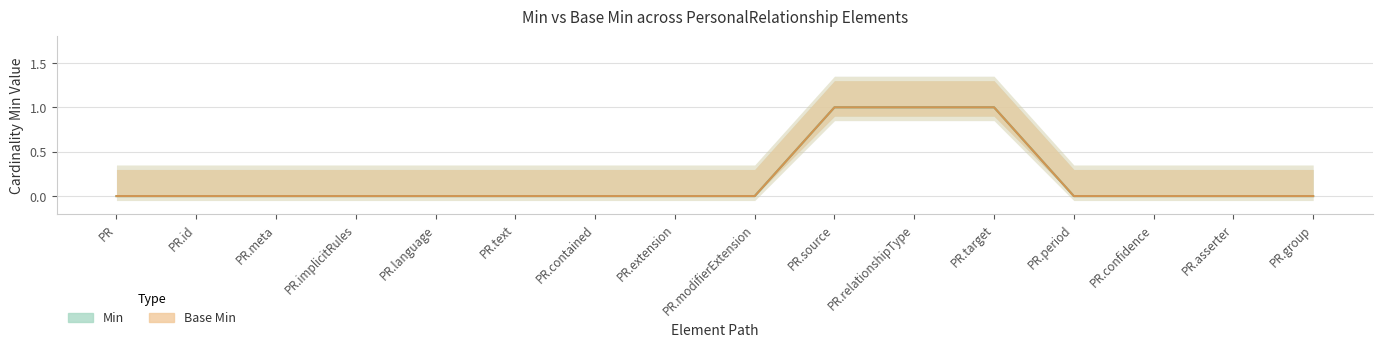

Which series changed the most between PR.id and PR.text?

Min